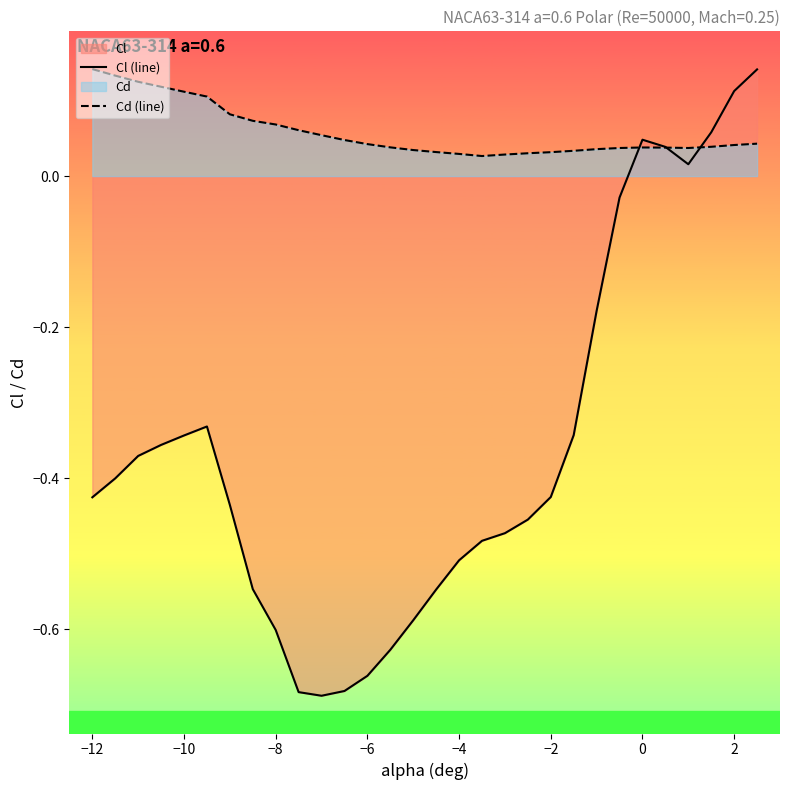

List the series in order of their overall mean, highest first.

Cd (line), Cl (line)